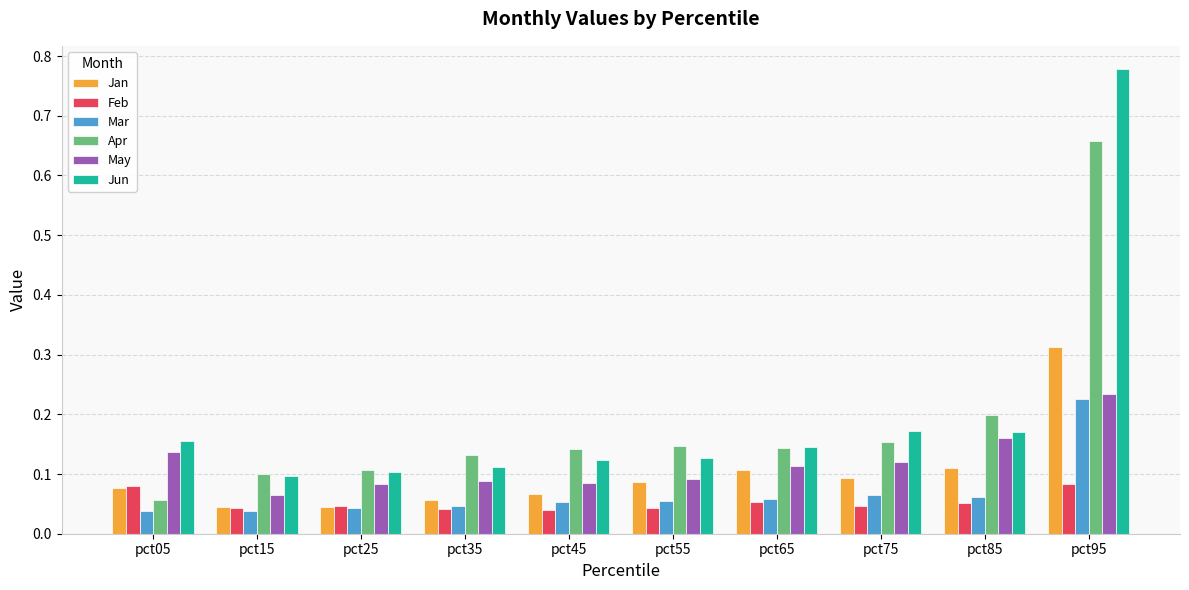

At how many categories does at least one series exceed 0?

10